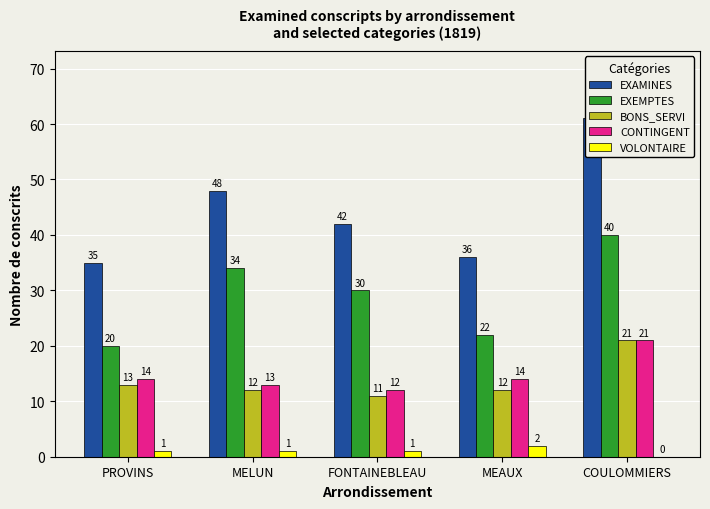

Which category has the highest value in the VOLONTAIRE series?

MEAUX